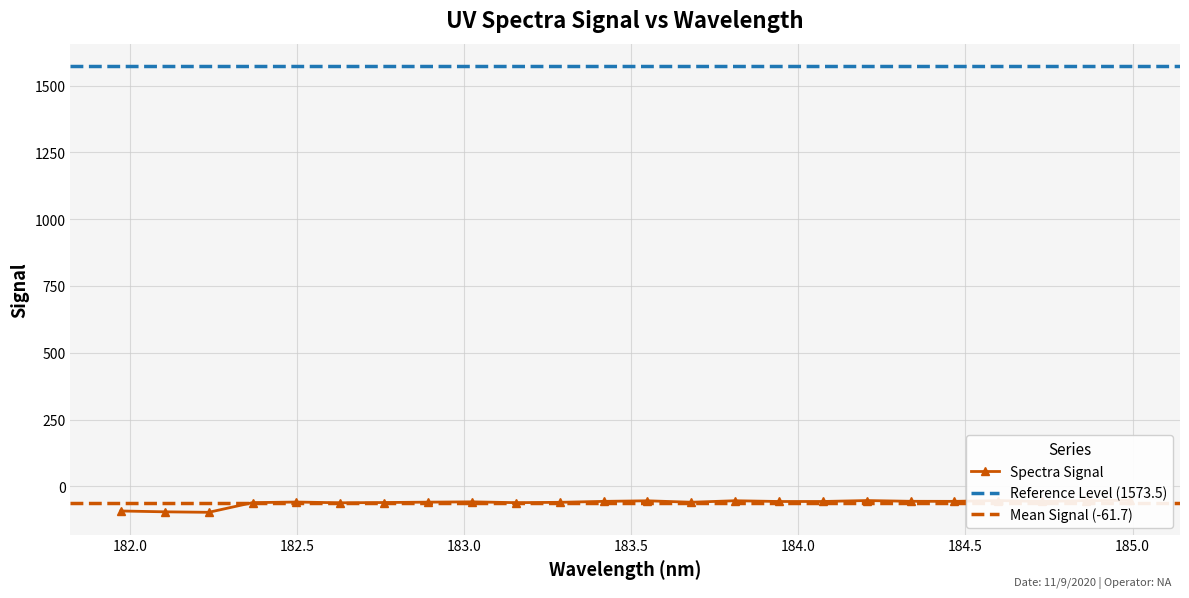

What is the change in value from 184.0735234058 to 184.3357763242?

+0.7